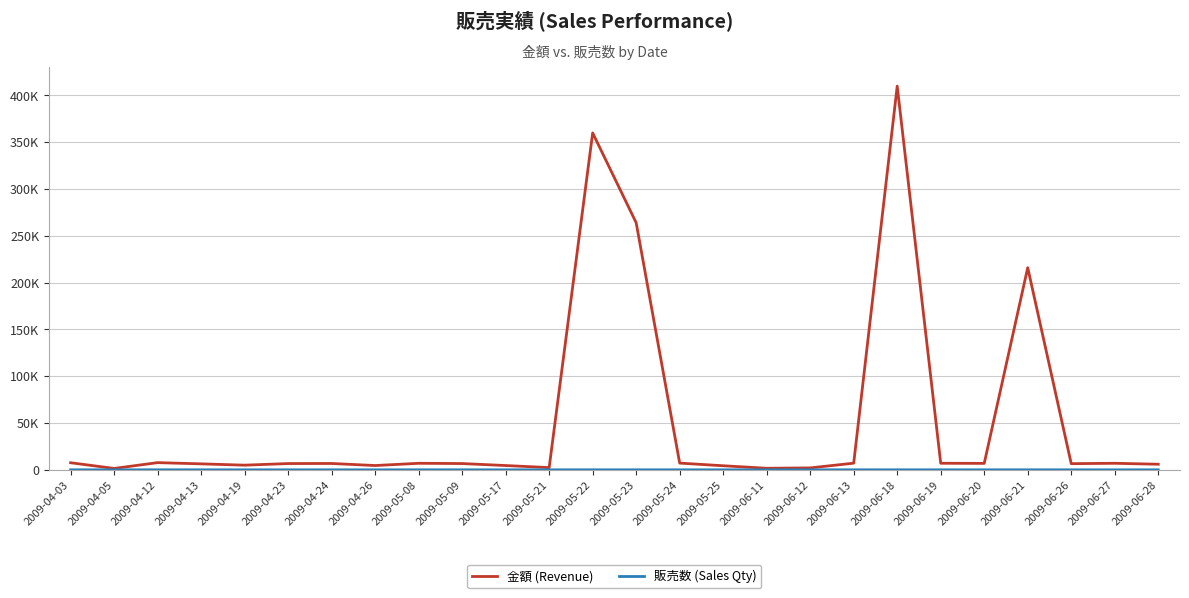

True or false: 販売数 (Sales Qty) and 金額 (Revenue) intersect in this chart.

False